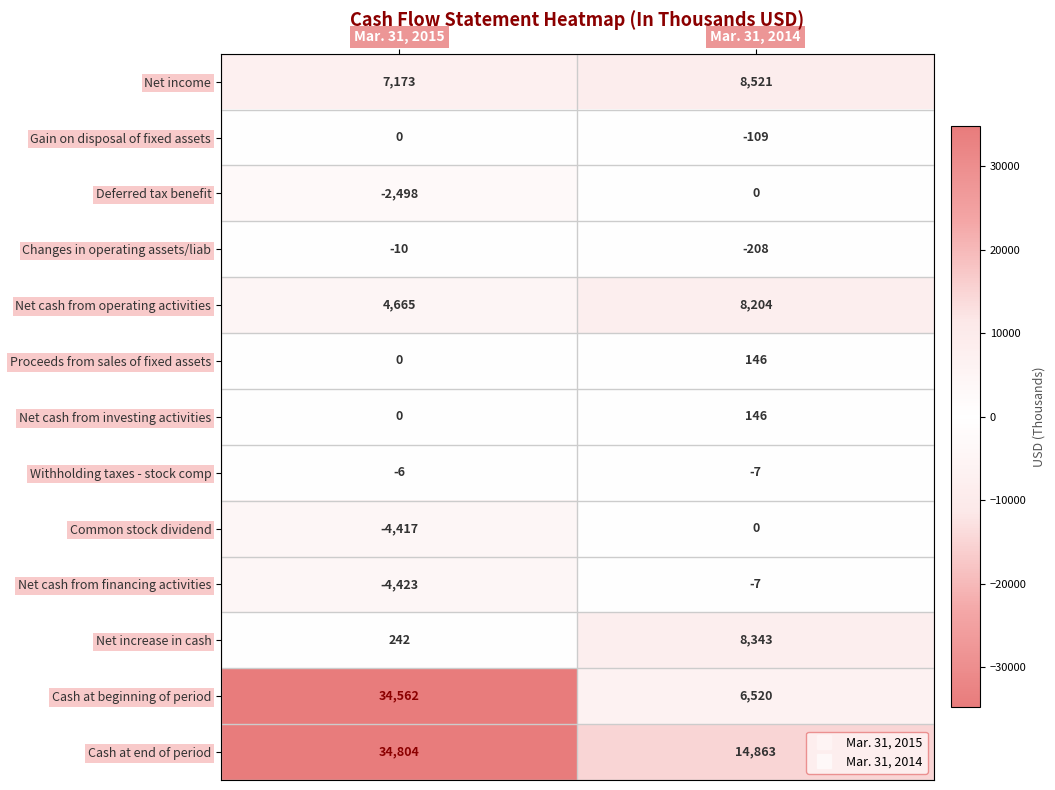

What is the spread (max minus min) of values at Mar. 31, 2015?

39227